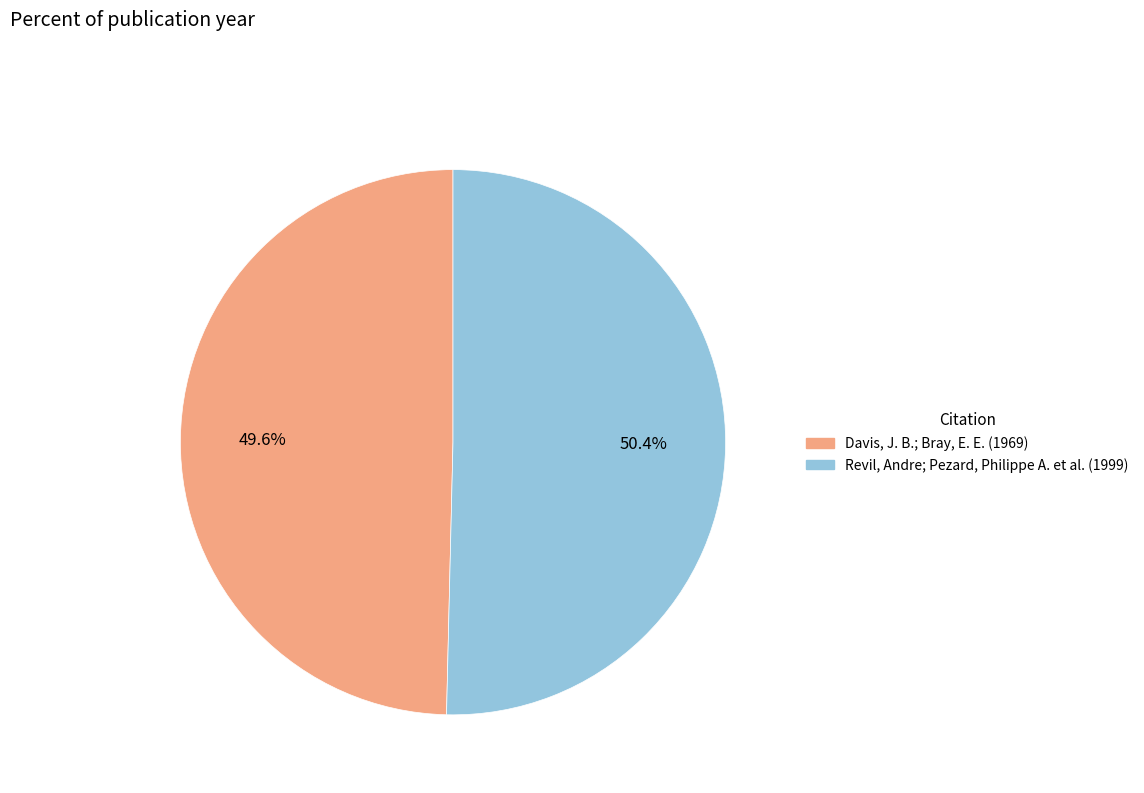

To the nearest percent, what is the difference between the Davis, J. B.; Bray, E. E. (1969) and Revil, Andre; Pezard, Philippe A. et al. (1999) slice percentages?

1%